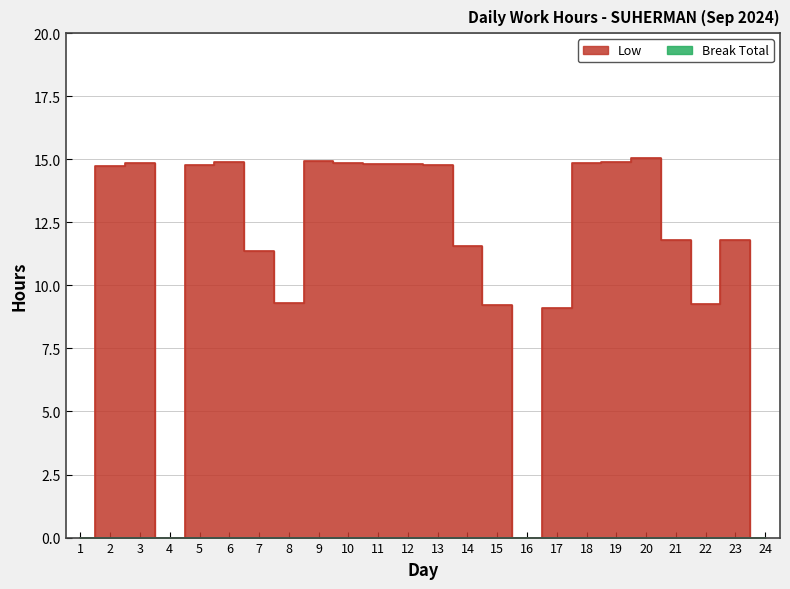

How many data points does each series have?

24